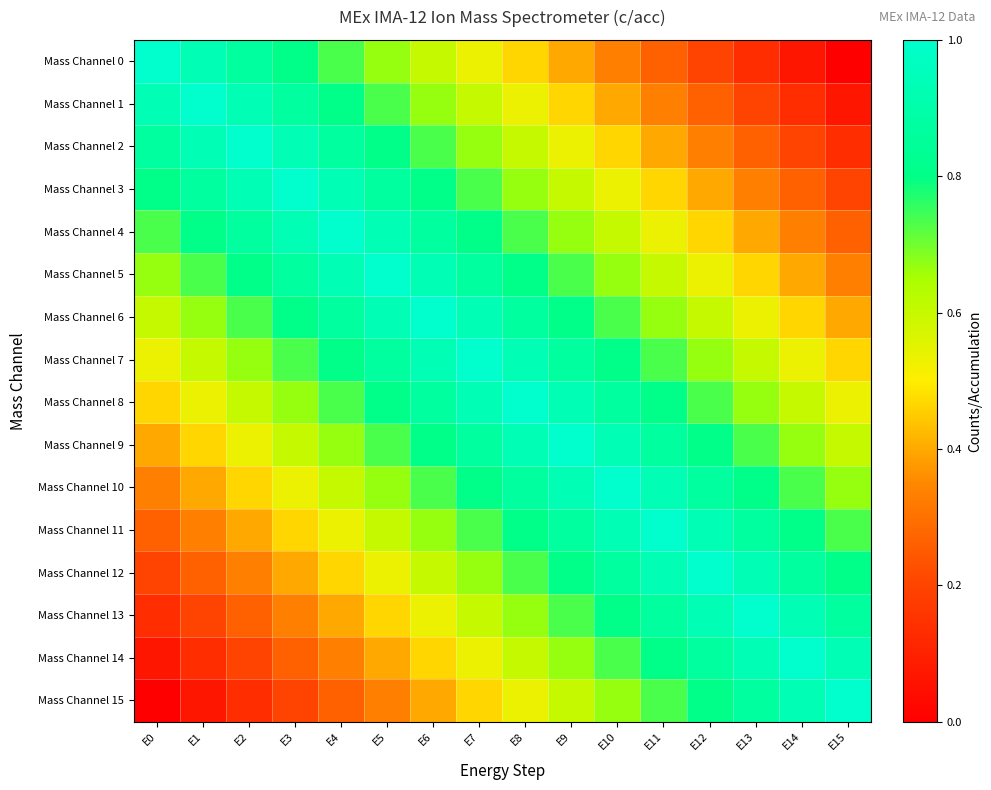

At which category does the chart reach its minimum across all series?

E15